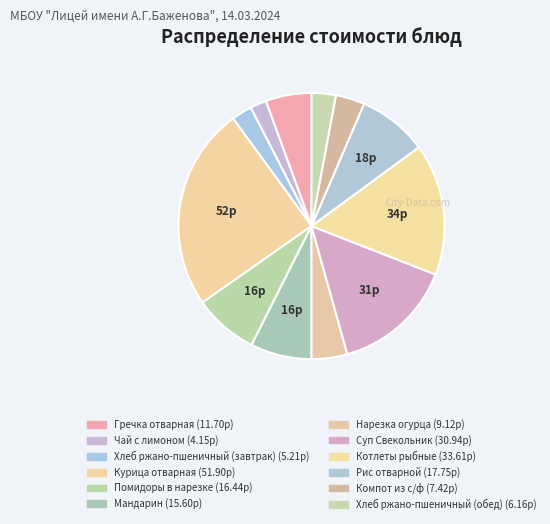

The Хлеб ржано-пшеничный (обед) slice represents 14% of the pie. True or false?

False